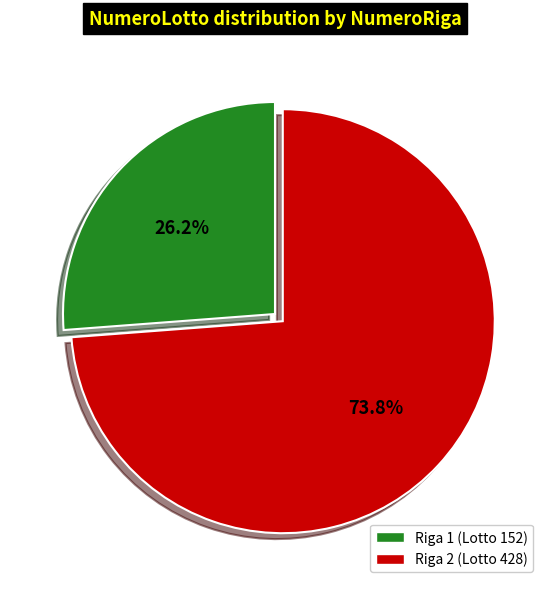

Is there any slice that represents more than half of the pie?

Yes